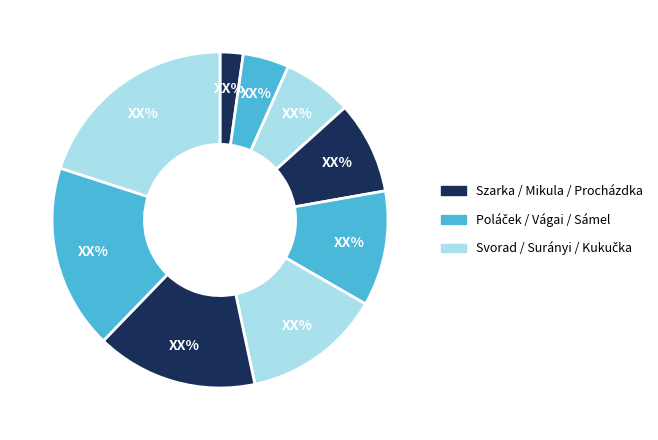

Count the number of slices in the pie.

9